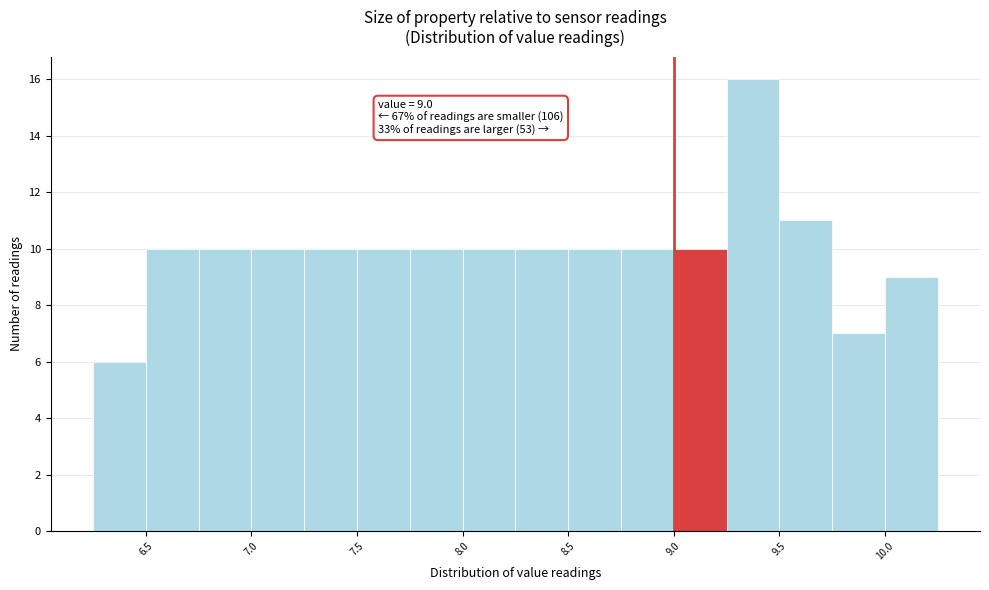

Over which range of the x-axis is the bar tallest?

9.25 to 9.50